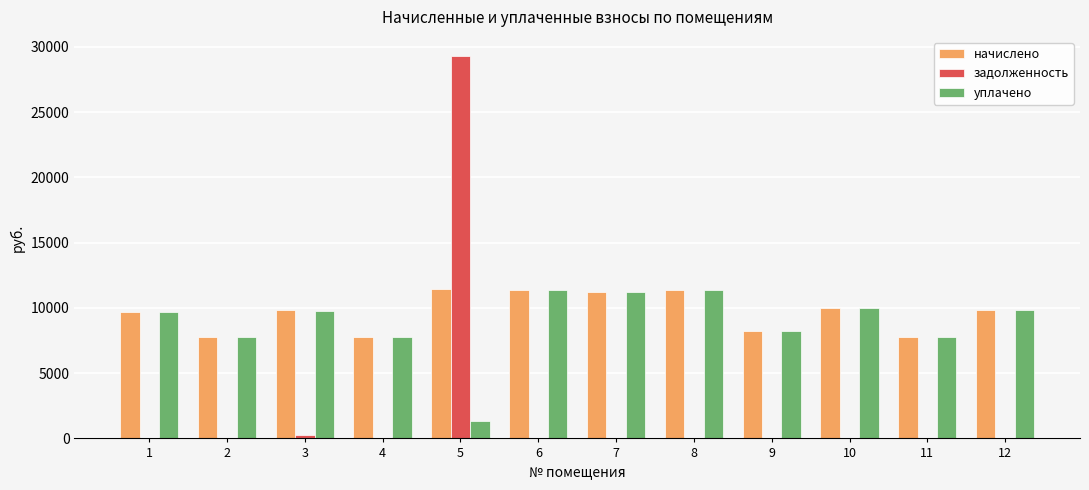

What is the sum of all начислено values?

116305.8